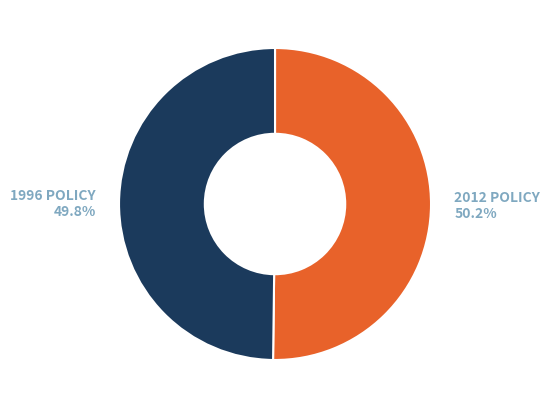

Is there a majority slice in this chart?

Yes